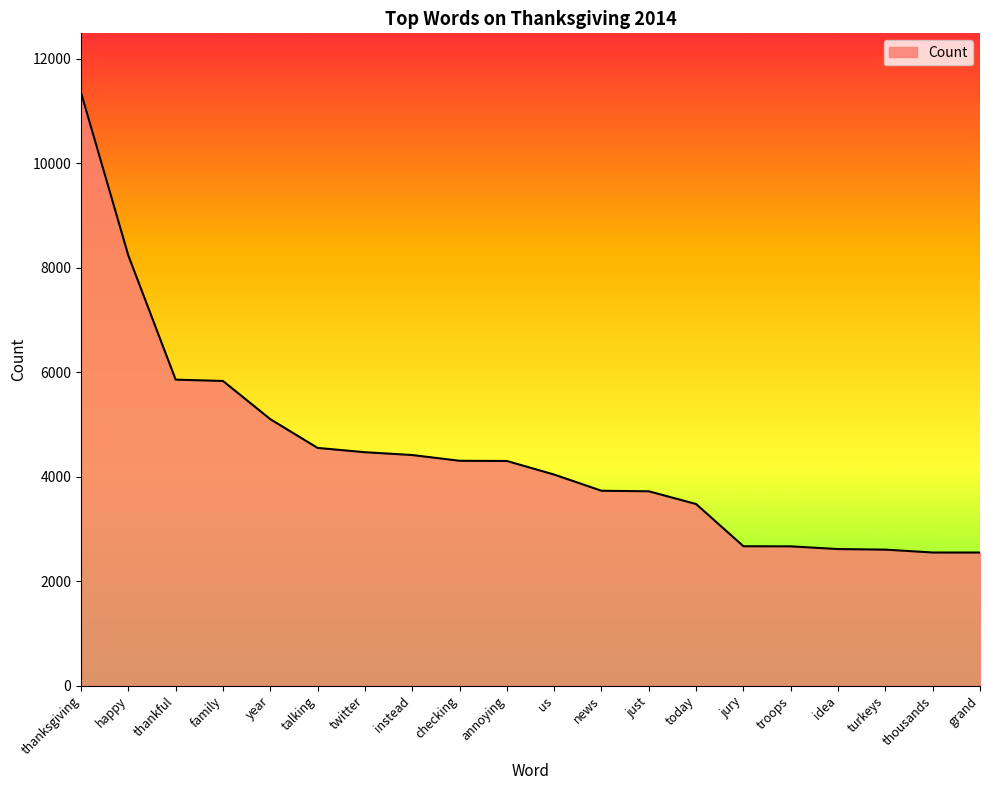

At which category does the chart reach its peak across all series?

thanksgiving